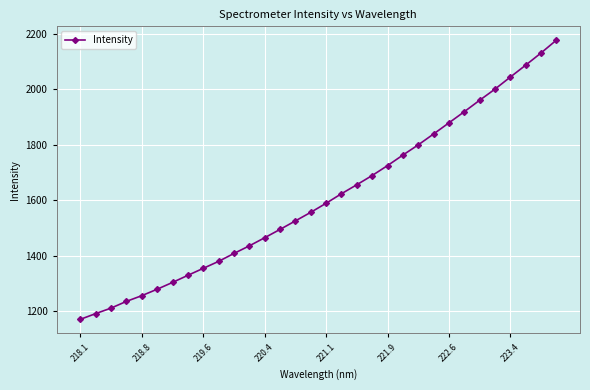

Does the chart display data point markers on the line(s)?

Yes